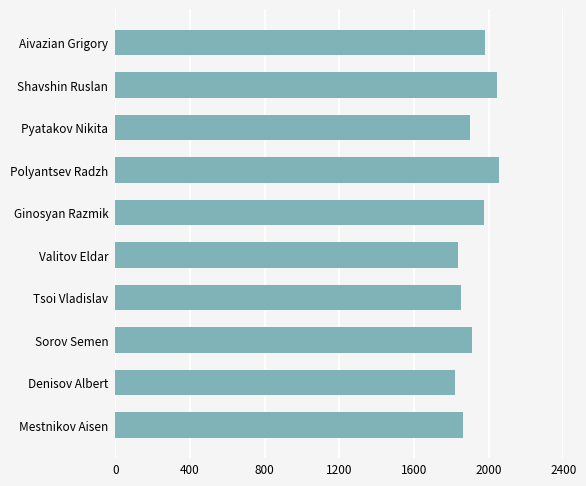

What is the difference between the maximum and minimum values?

234